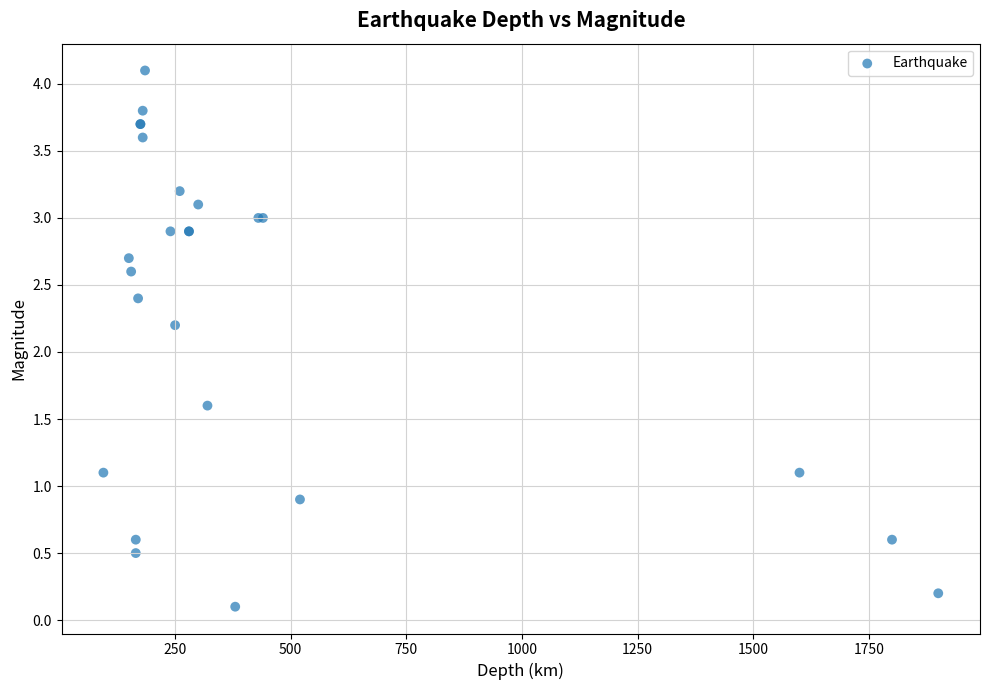

What Y value in the scatter plot is closest to 2?

2.2